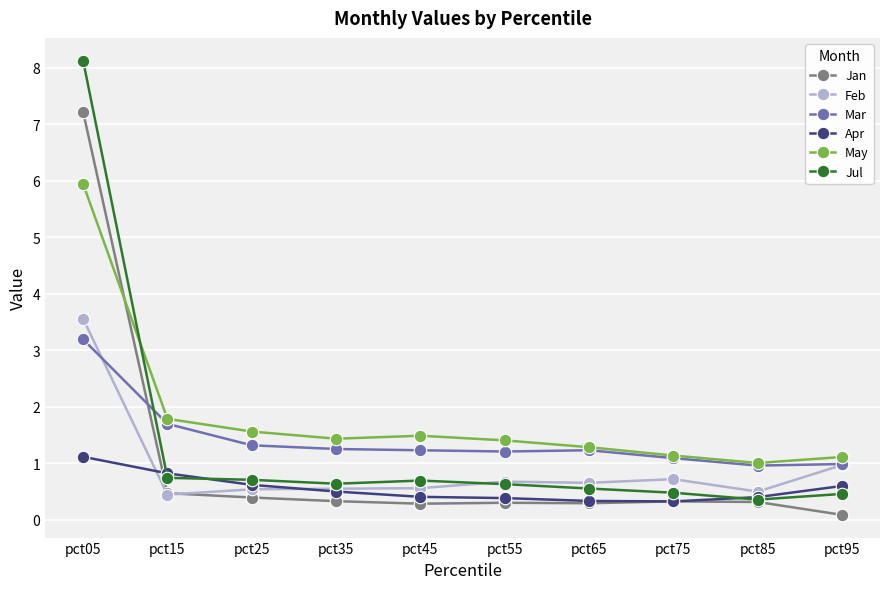

True or false: May has a value of 0.4 at pct95.

False